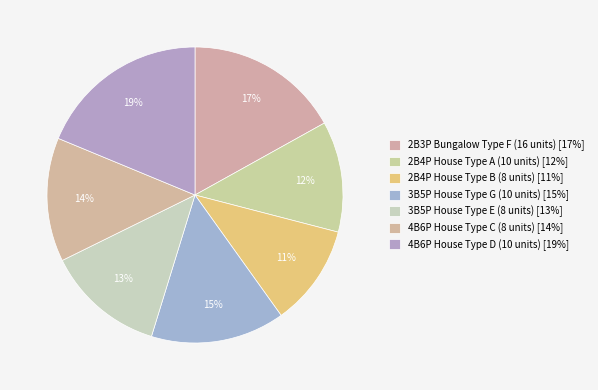

What percentage is the 4B6P House Type C (8 units) slice, to the nearest percent?

14%